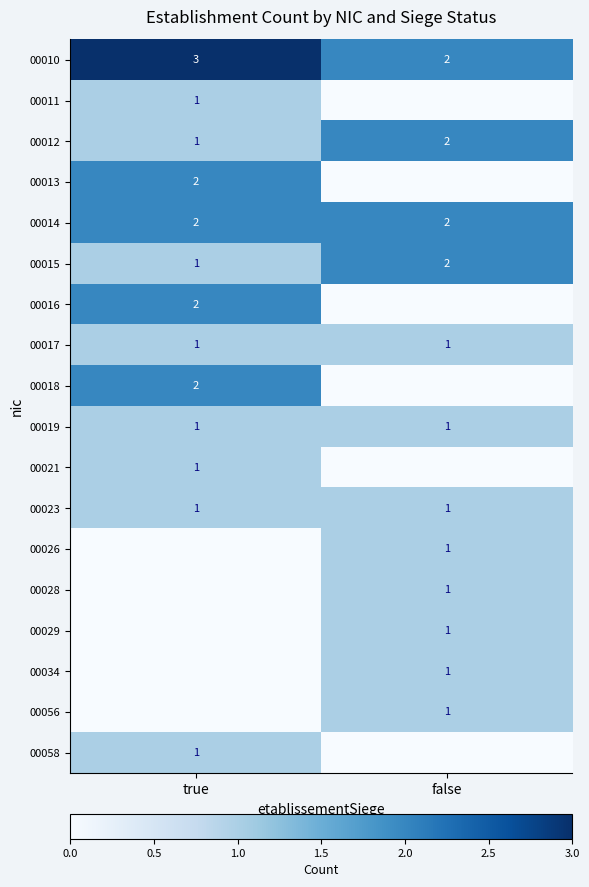

Rank the categories by 00015 value from lowest to highest.

true, false